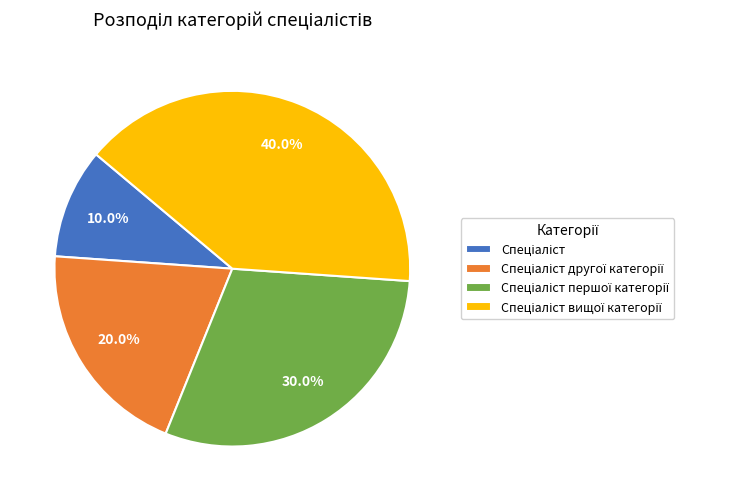

Does any single category account for the majority?

No